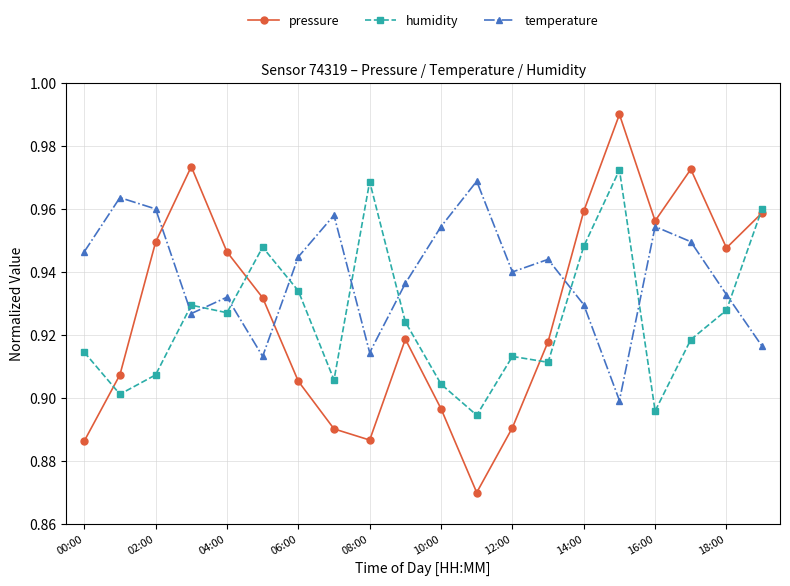

Is this an area chart (filled region under the line)?

No